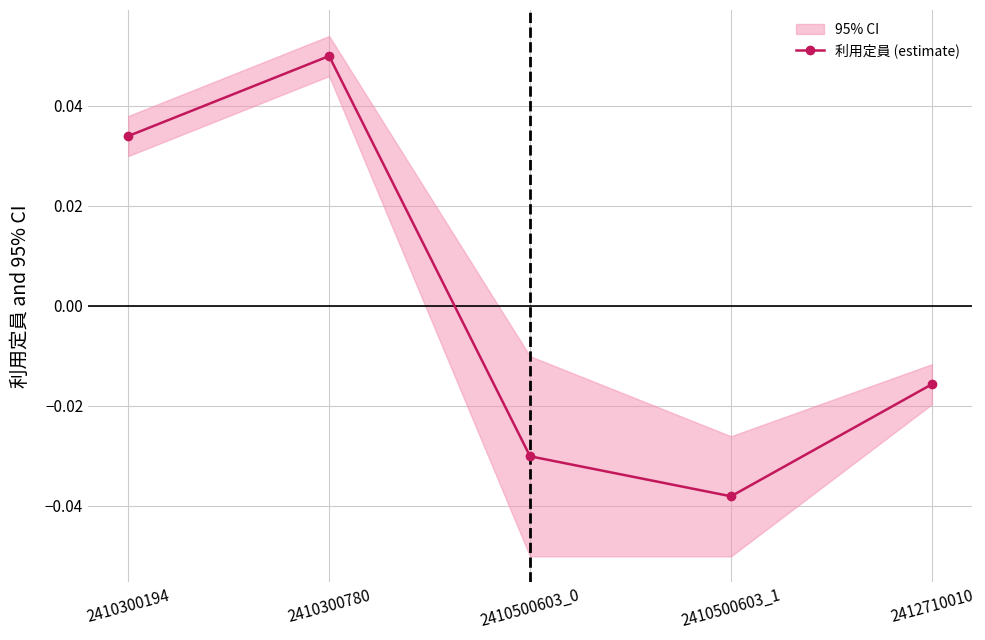

What is the label of the 1st point from the right?

2412710010